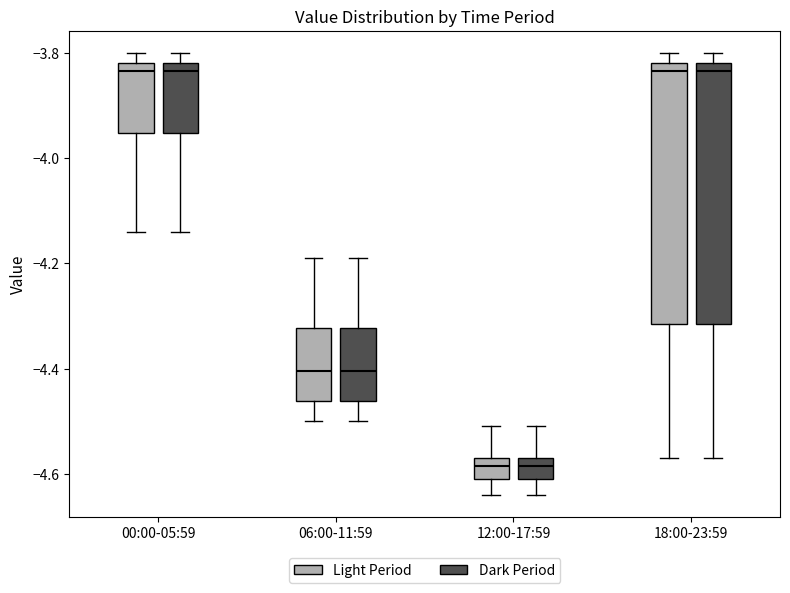

Reading left to right, transcribe this box plot: for each box, give where its median line is, the range the box spans, and where its two whiskers end, as read against the y-axis. The values are not printed on the chart, so give them approximately, as read against the axis.

00:00-05:59 (Light Period): median -3.84, box -3.96 to -3.82, whiskers -4.14 to -3.80
00:00-05:59 (Dark Period): median -3.84, box -3.96 to -3.82, whiskers -4.14 to -3.80
06:00-11:59 (Light Period): median -4.40, box -4.46 to -4.32, whiskers -4.50 to -4.18
06:00-11:59 (Dark Period): median -4.40, box -4.46 to -4.32, whiskers -4.50 to -4.18
12:00-17:59 (Light Period): median -4.58, box -4.60 to -4.56, whiskers -4.64 to -4.50
12:00-17:59 (Dark Period): median -4.58, box -4.60 to -4.56, whiskers -4.64 to -4.50
18:00-23:59 (Light Period): median -3.84, box -4.32 to -3.82, whiskers -4.56 to -3.80
18:00-23:59 (Dark Period): median -3.84, box -4.32 to -3.82, whiskers -4.56 to -3.80